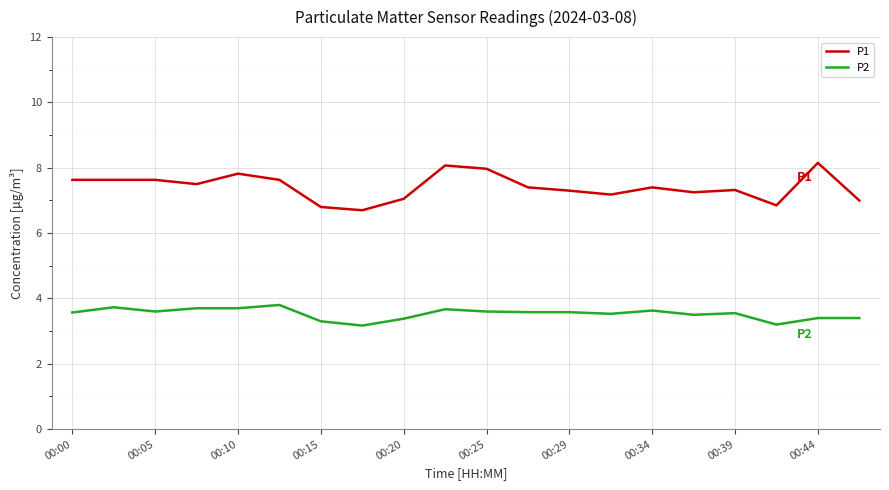

Which series has the largest total across all categories?

P1